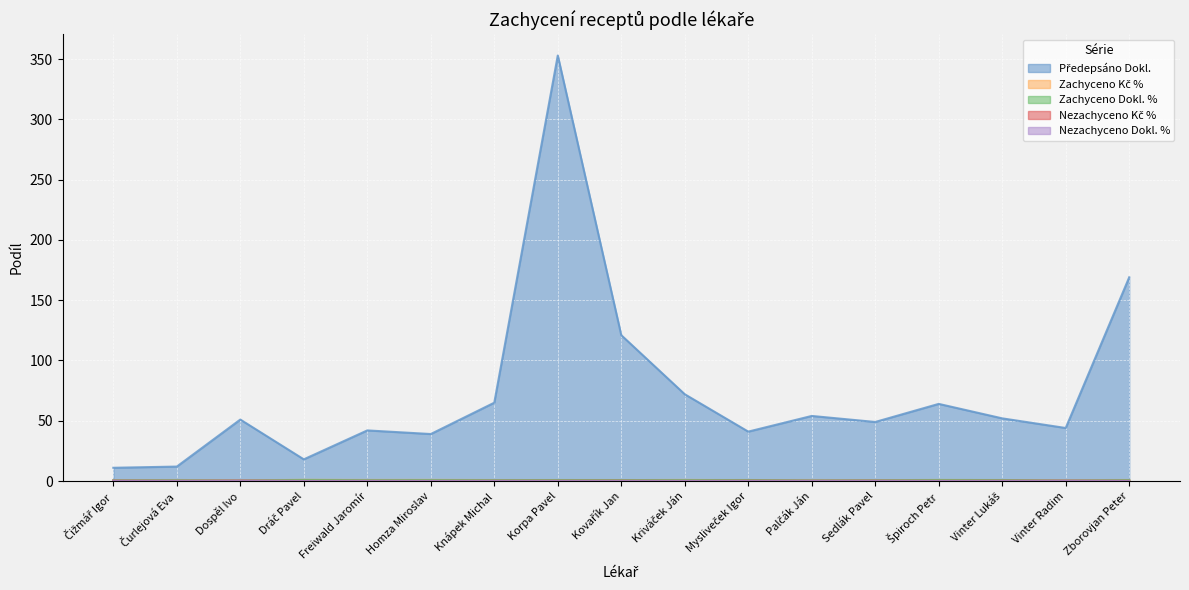

Does the chart display data point markers on the line(s)?

No